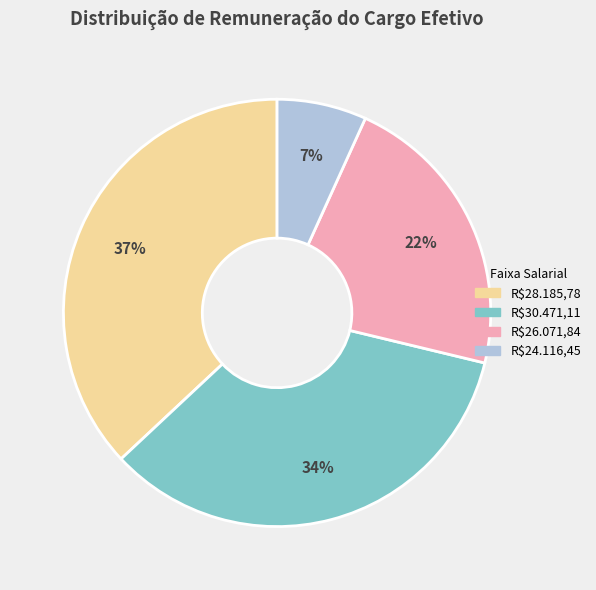

Is there any slice that represents more than half of the pie?

No